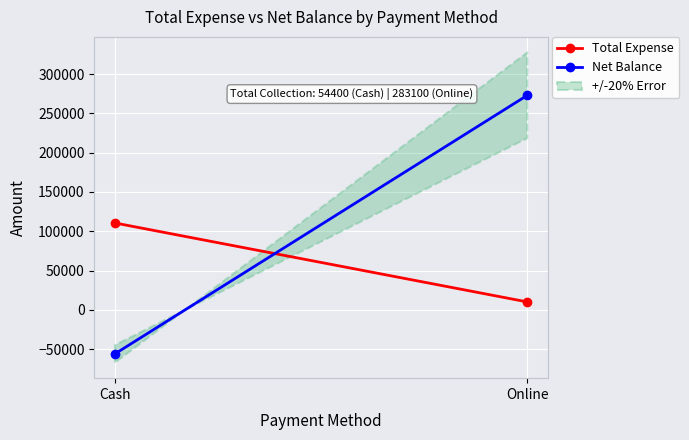

The Total Expense series shows 64437 at Cash. True or false?

False